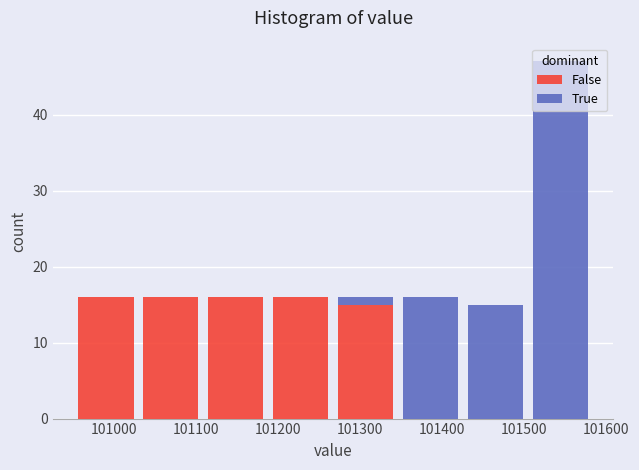

Which range on the x-axis has the tallest stacked bar (by total height)?

101500 to 101580